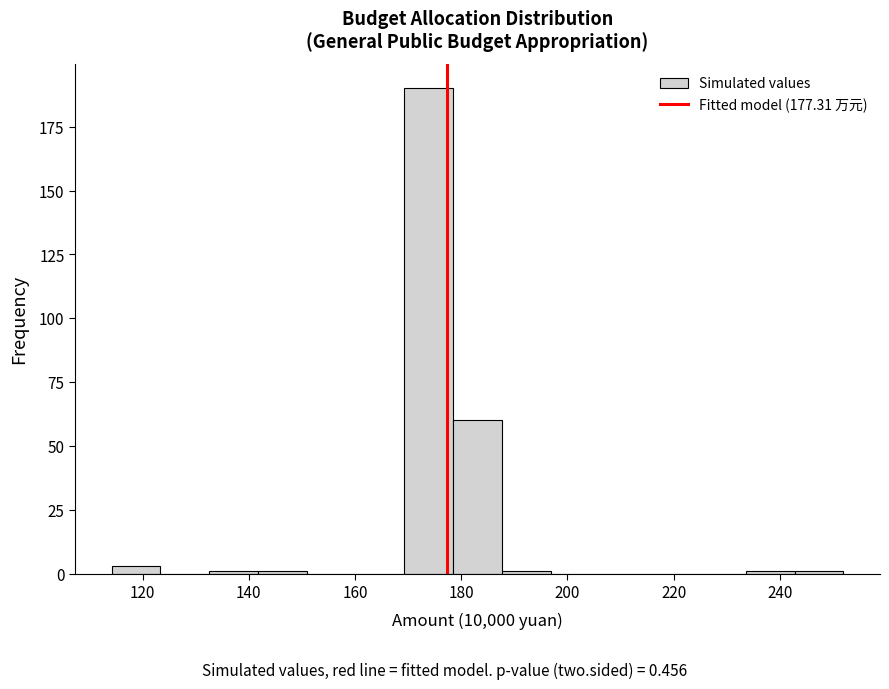

How tall is the bar that spans 170 to 178 on the x-axis? Neither the bar edges nor the heights are printed on the chart, so give them approximately, as read against the axes.

190